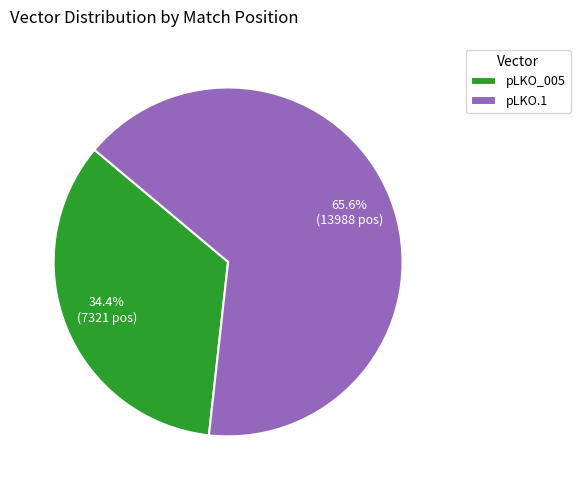

To the nearest percent, what is the average slice percentage?

50%